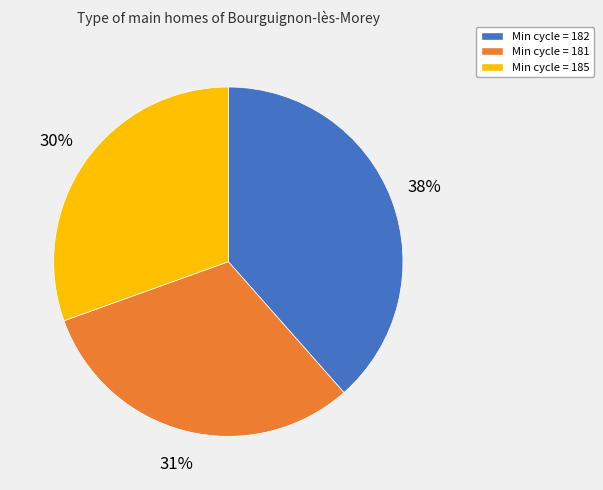

Does any single category account for the majority?

No